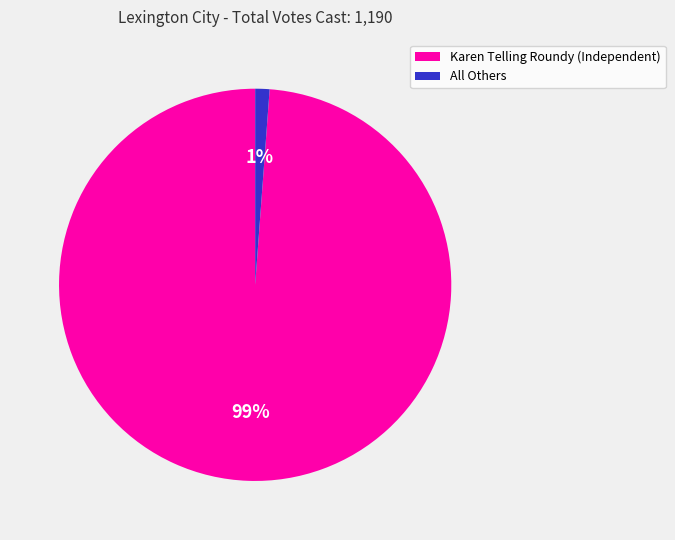

How many segments does this pie chart have?

2